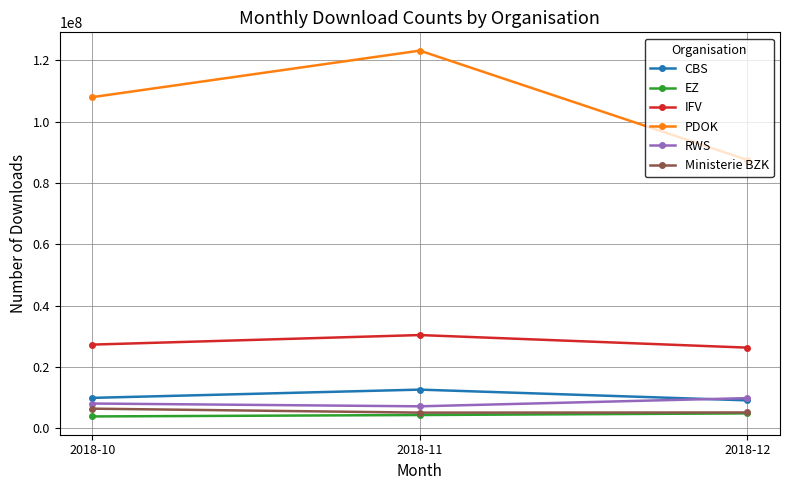

What is the sum of the IFV values at 2018-10 and 2018-12?

53537165